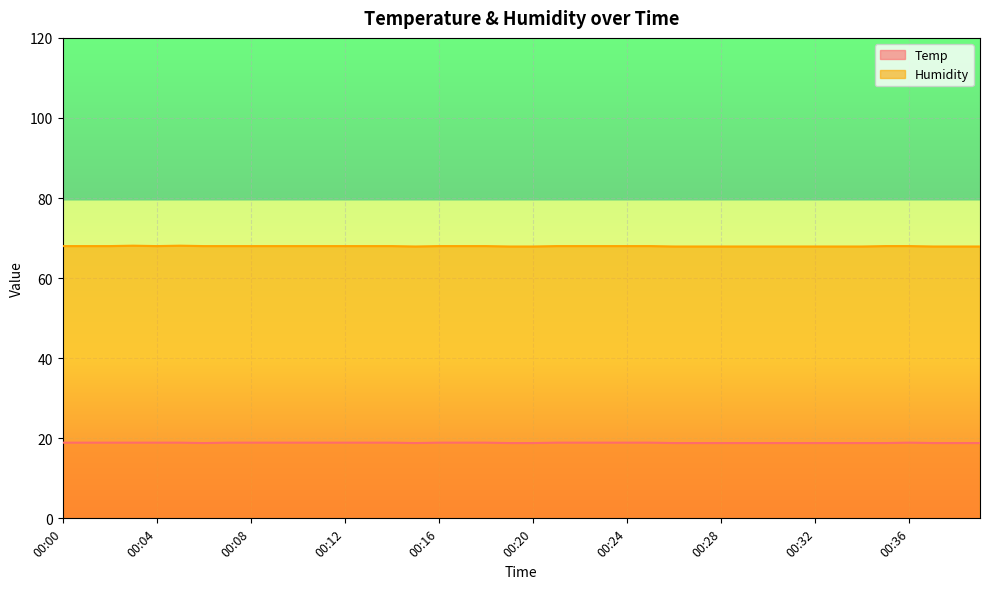

Reading right to left, what are all the values shown in this chart?

Temp: 18.8	18.8	18.8	18.9	18.8	18.8	18.8	18.8	18.8	18.8	18.8	18.8	18.8	18.8	18.9	18.9	18.9	18.9	18.9	18.8	18.8	18.9	18.9	18.9	18.8	18.9	18.9	18.9	18.9	18.9	18.9	18.9	18.9	18.8	18.9	18.9	18.9	18.9	18.9	18.9
Humidity: 67.9	67.9	67.9	68.0	68.0	67.9	67.9	67.9	67.9	67.9	67.9	67.9	67.9	67.9	68.0	68.0	68.0	68.0	68.0	67.9	67.9	68.0	68.0	68.0	67.9	68.0	68.0	68.0	68.0	68.0	68.0	68.0	68.0	68.0	68.1	68.0	68.1	68.0	68.0	68.0